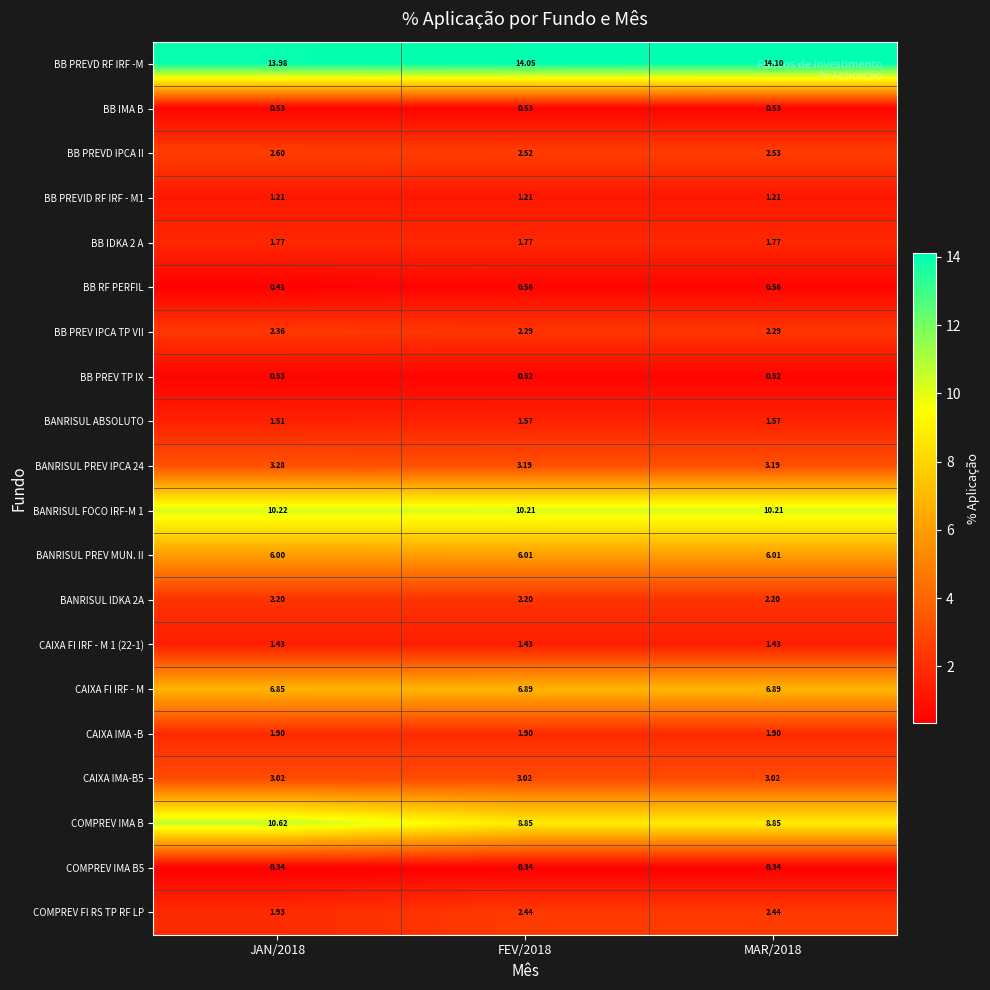

What is the total value across all series at FEV/2018?

71.5